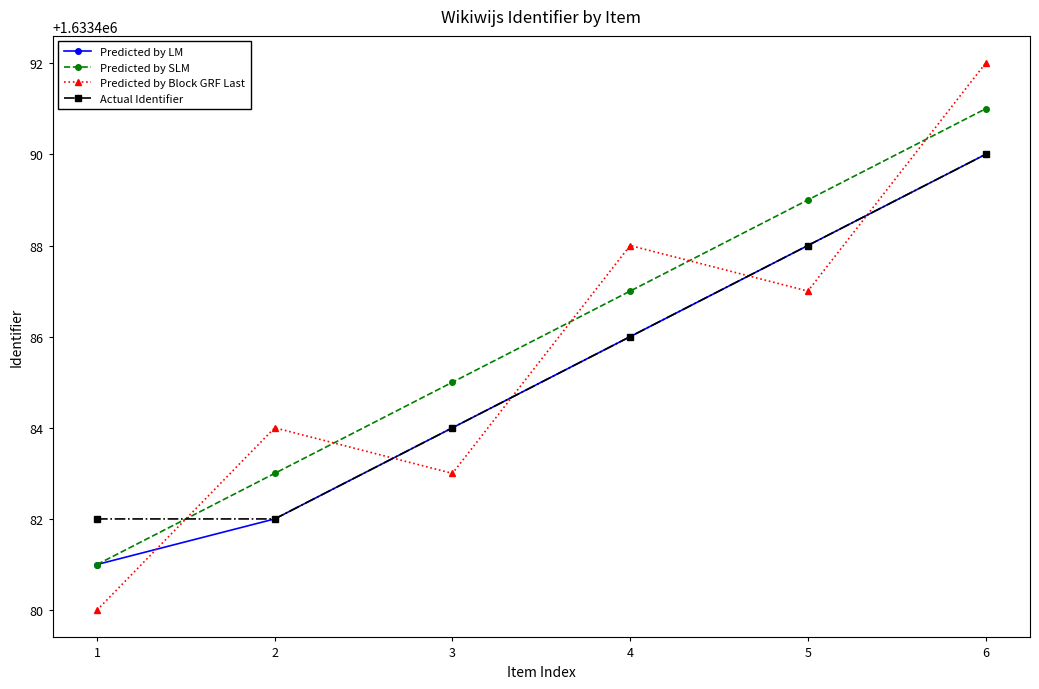

What is the value of the Predicted by Block GRF Last point at the 5th from the left?

1633487